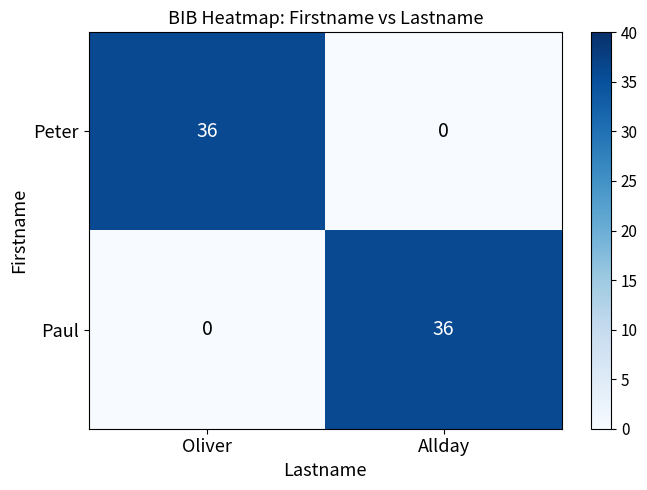

What is the difference between the highest and lowest values at Allday?

36